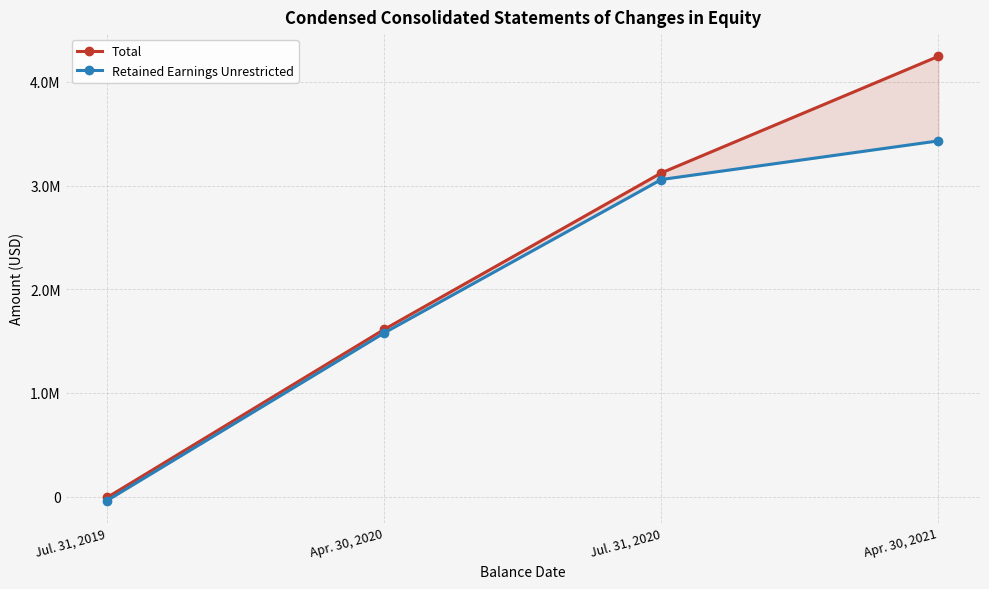

How many values in the Retained Earnings Unrestricted series are below 3058049?

2